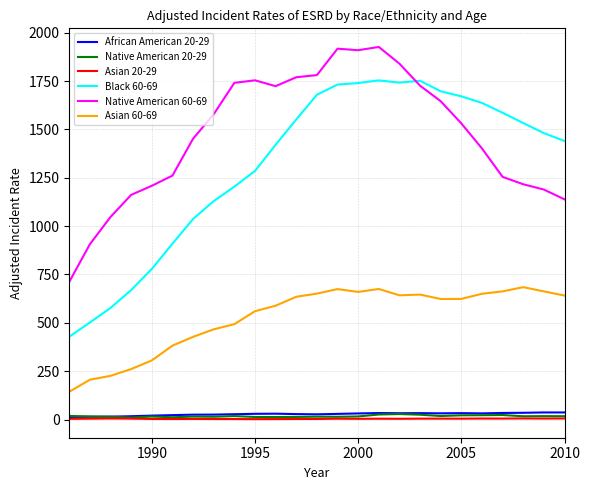

What is the greatest value displayed?

1926.2